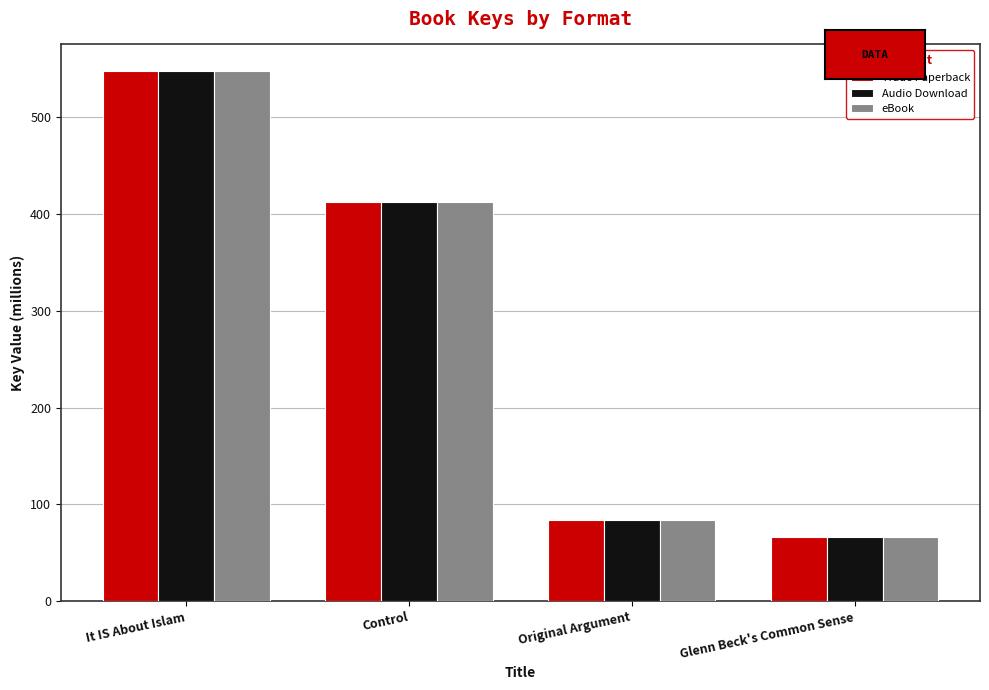

At how many categories does at least one series exceed 144?

2